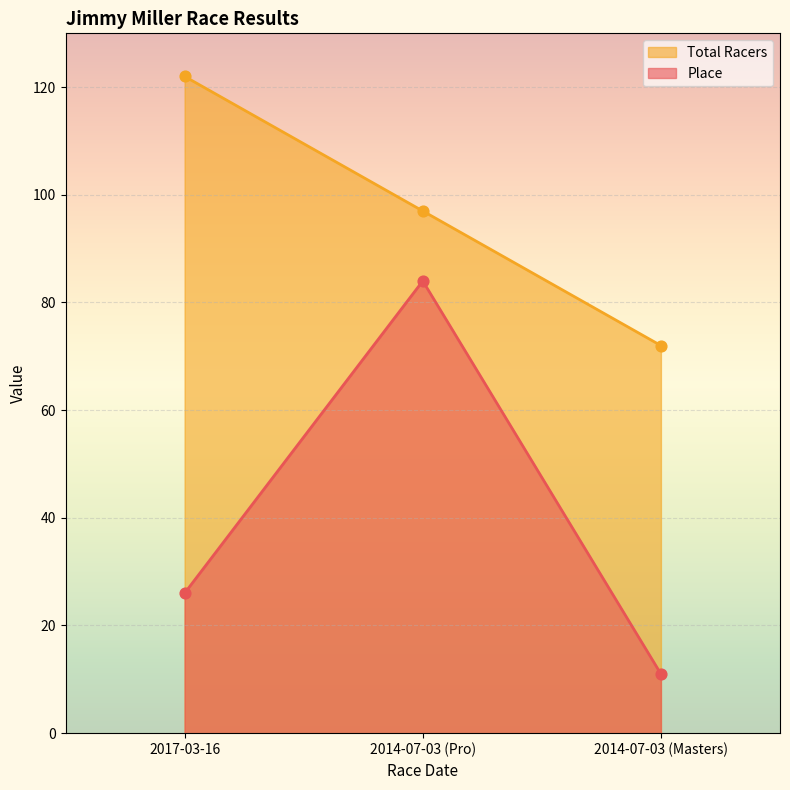

Which series reaches the maximum Y coordinate?

Total Racers